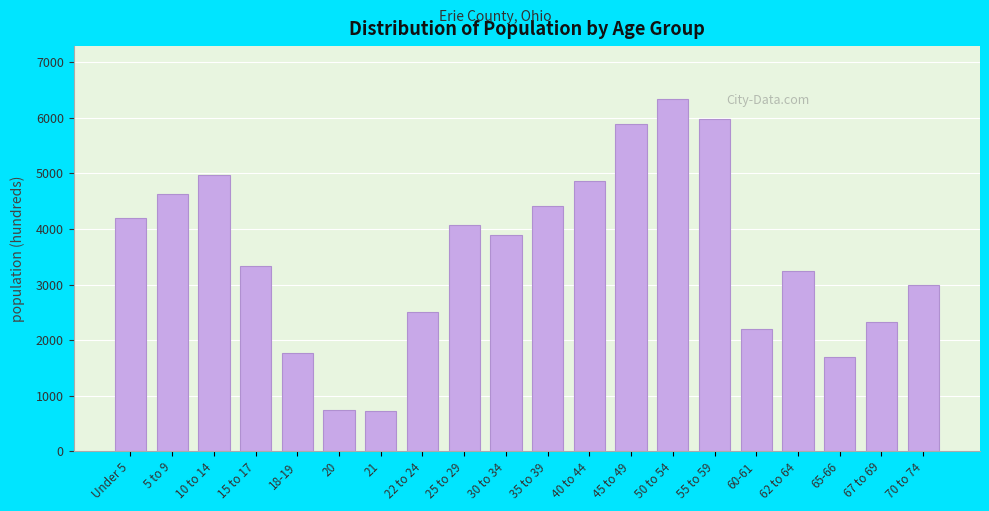

The value at 70 to 74 is 4736. True or false?

False